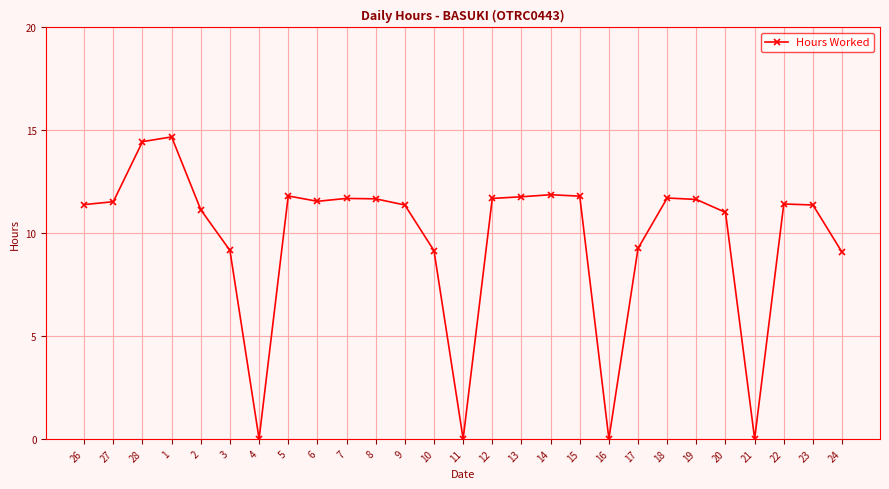

True or false: the data has more than 0 interior local peaks.

True